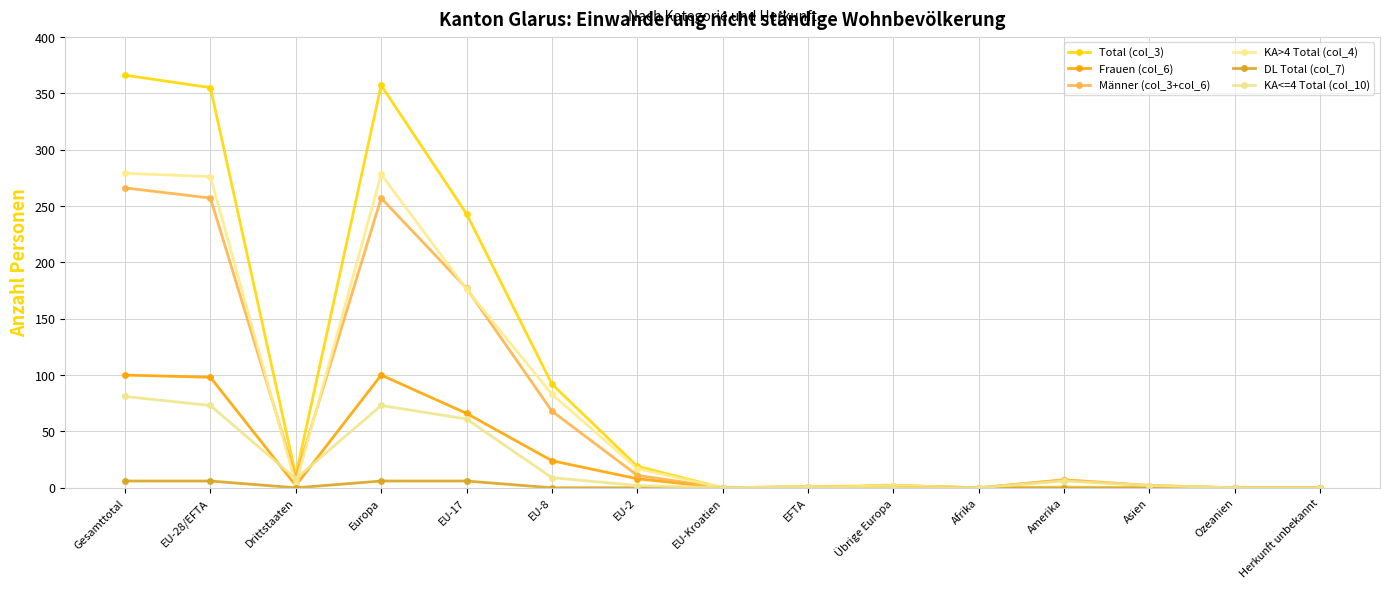

How many data points does each series have?

15